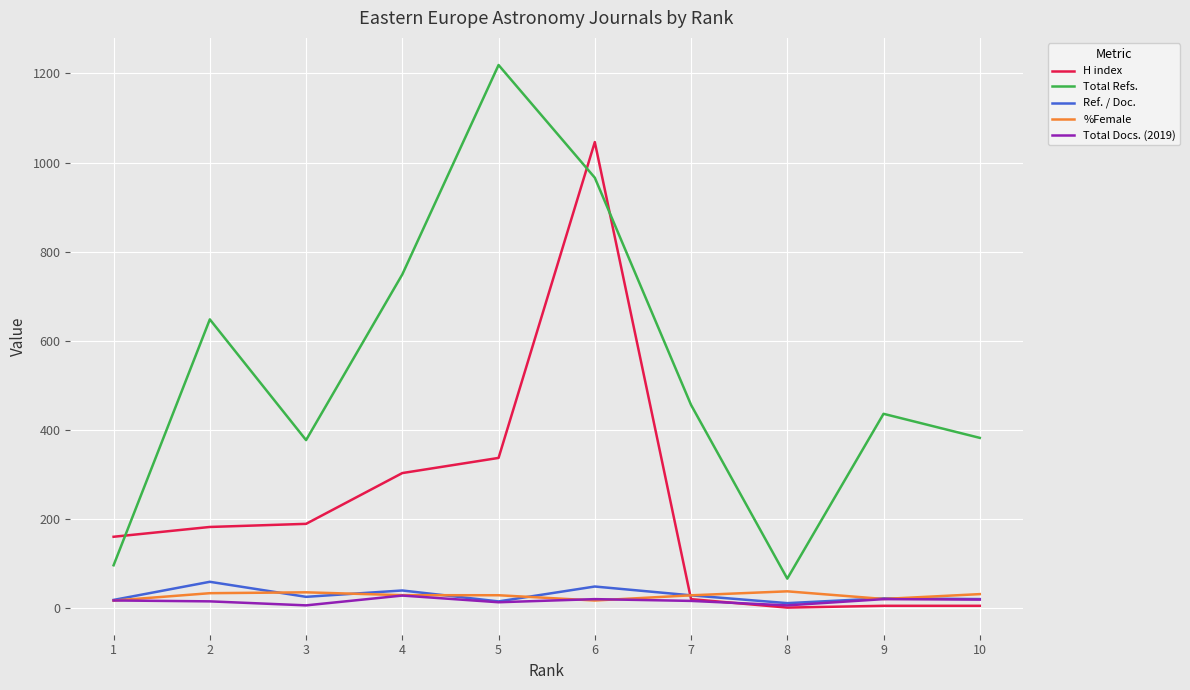

Between which two adjacent categories do %Female and Total Docs. (2019) first intersect?

1 and 2